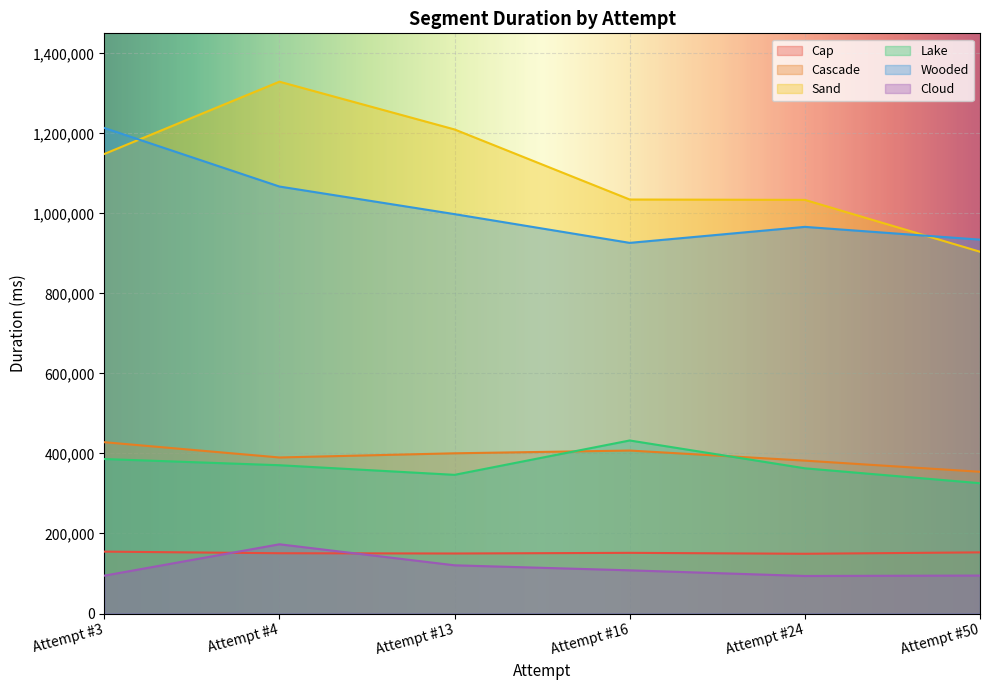

Between Attempt #24 and Attempt #3, which is larger?

Attempt #3